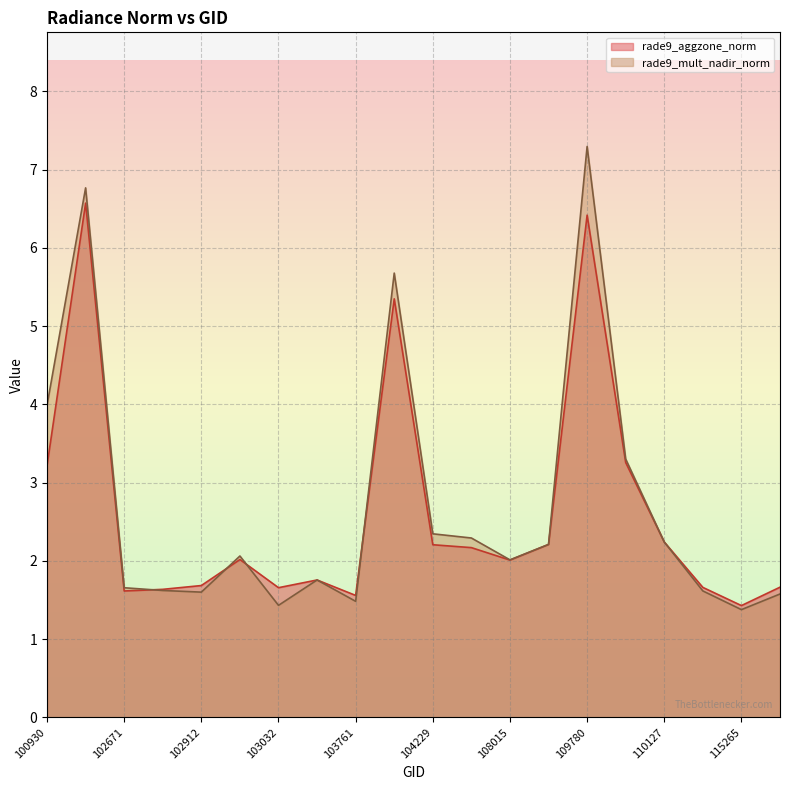

Which category has the highest value across all series?

109780